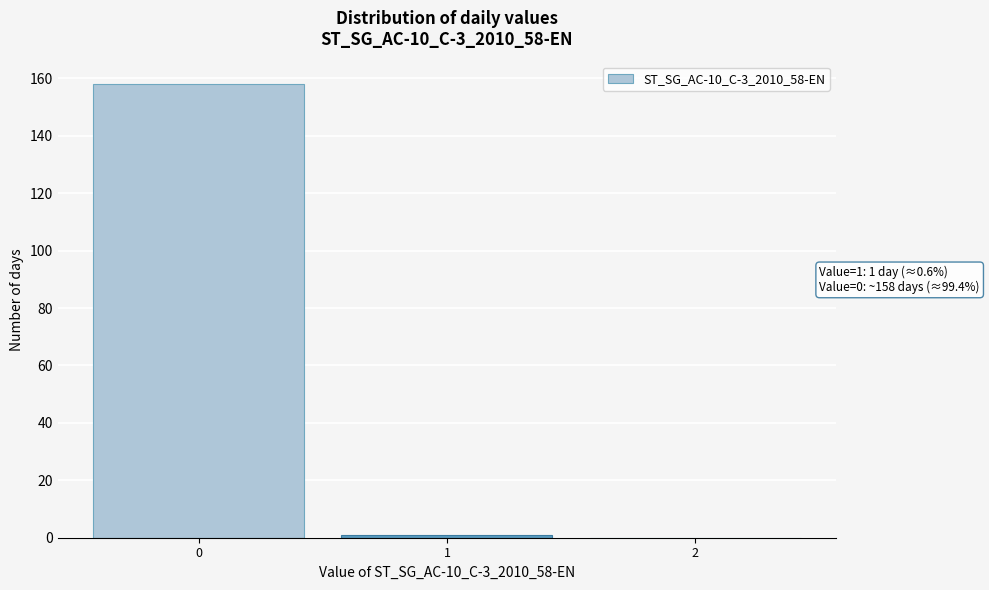

Reading right to left, list all the values displayed in this chart.

2=0	1=1	0=158